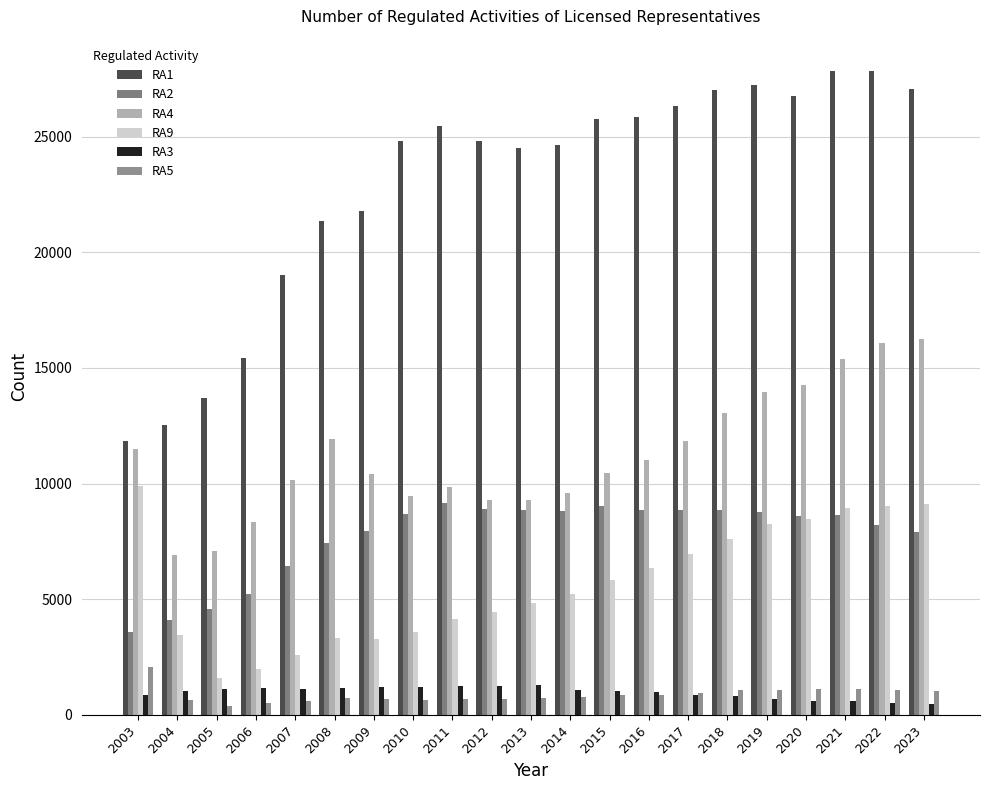

Is it true that RA3 equals 1169 at 2006?

True